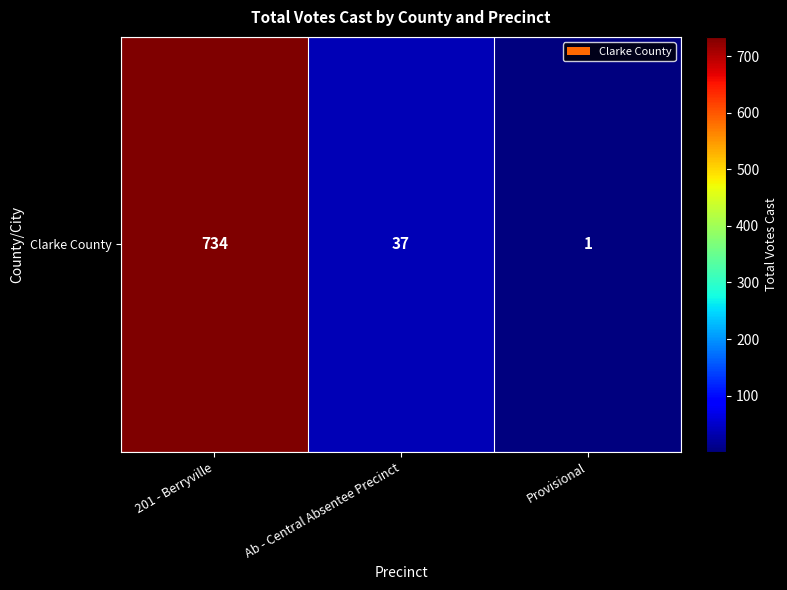

True or false: the data shows 1 at Provisional.

True